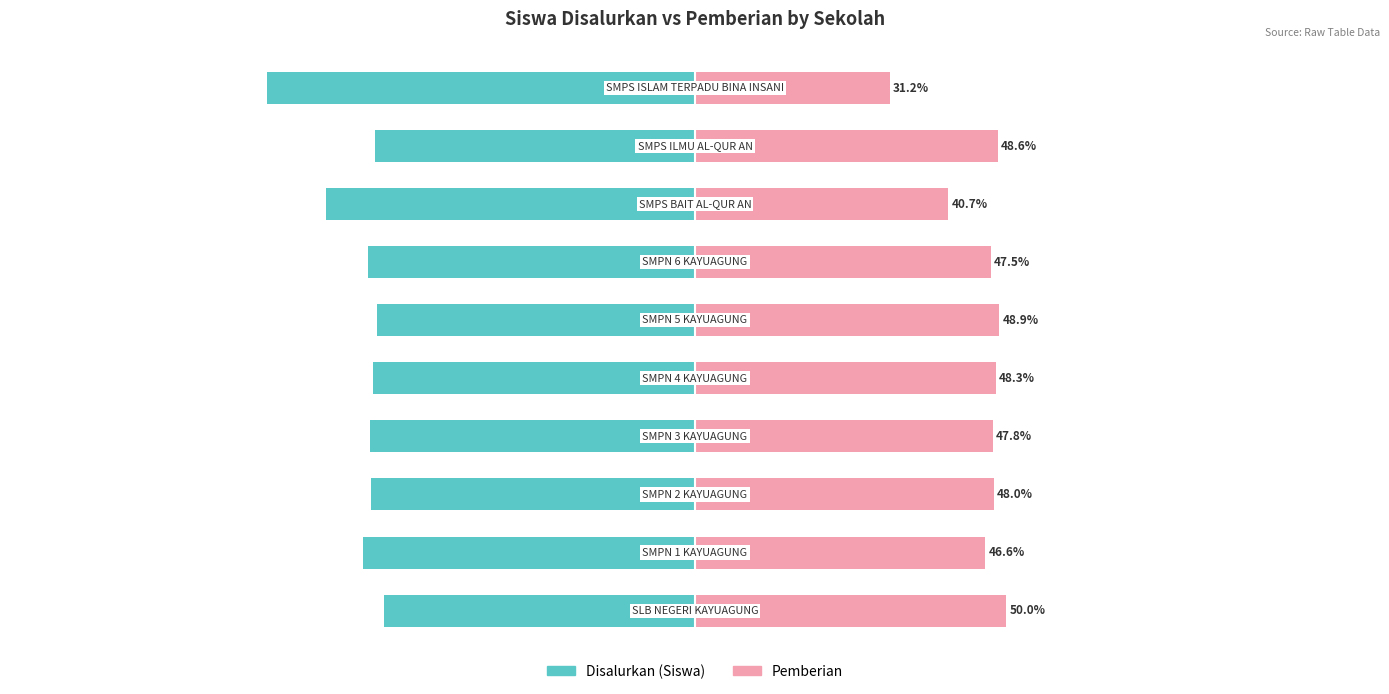

Is it true that Pemberian equals 76.1 at 6?

False